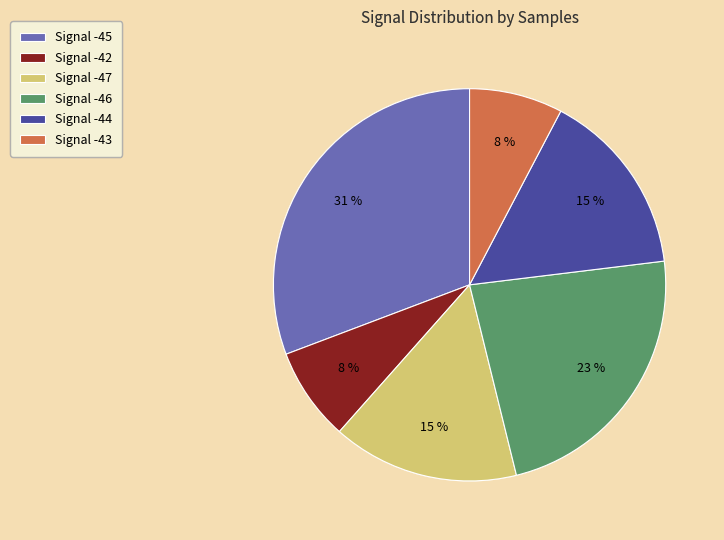

Which has a higher value, Signal -42 or Signal -47?

Signal -47